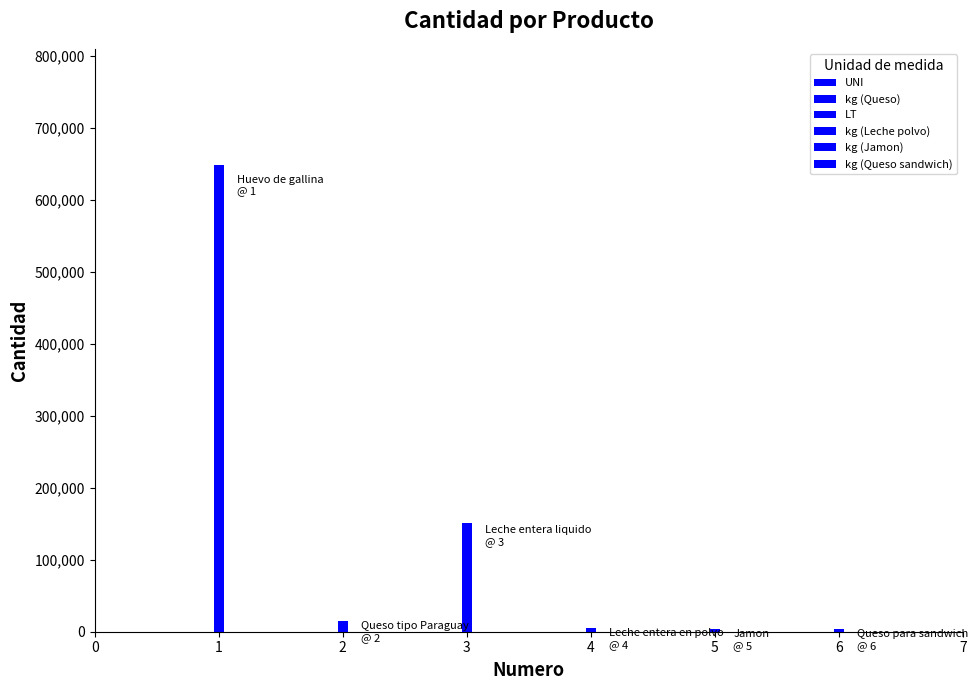

What is the minimum value for cantidad?

3800